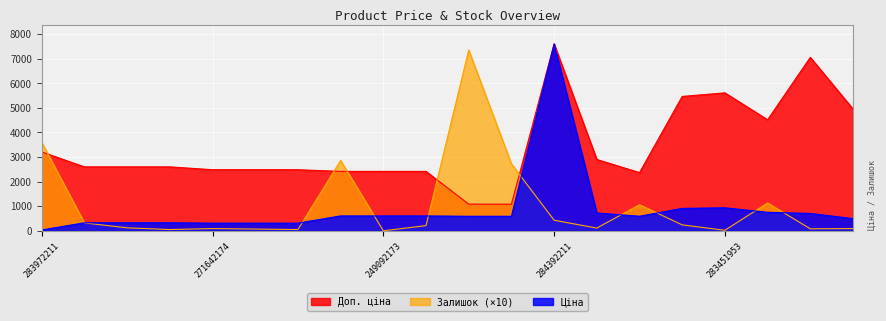

What is the difference between the maximum and minimum values in the Доп. ціна series?

6514.9